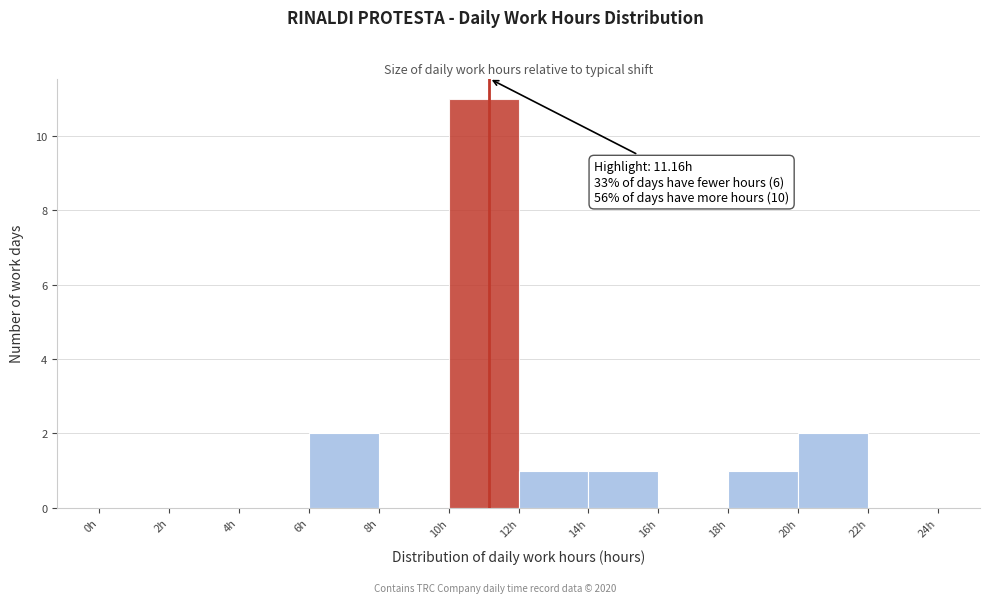

Which range on the x-axis has the tallest bar?

10 to 12